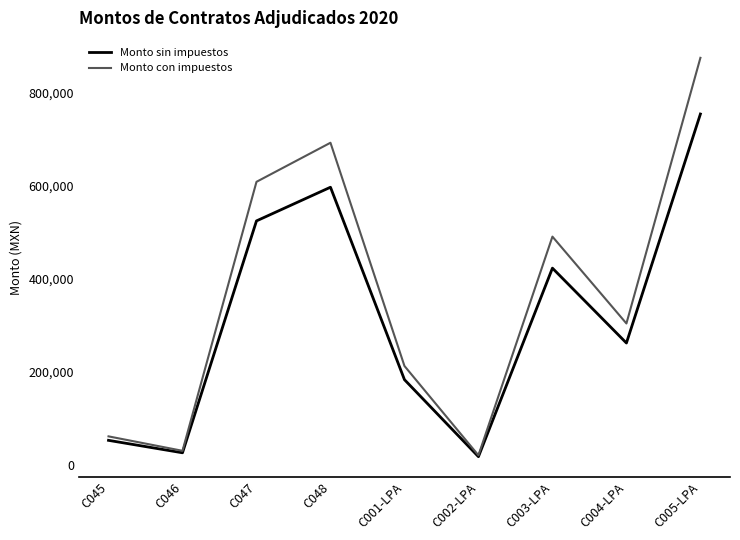

Is this an area chart (filled region under the line)?

No